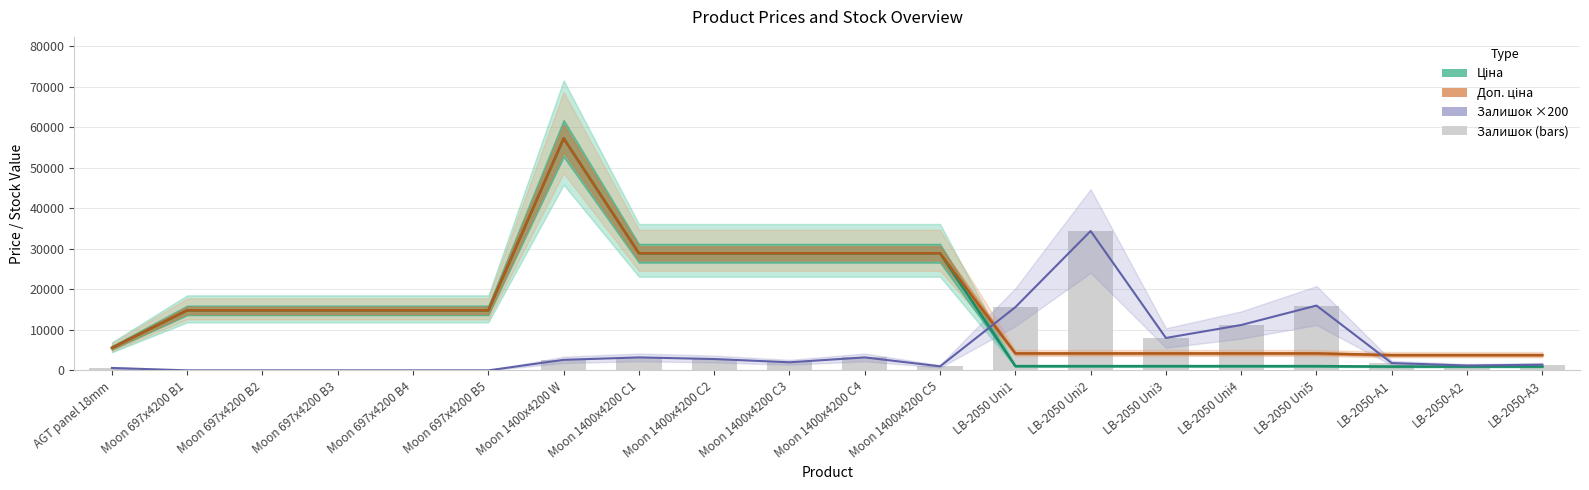

At which label does Доп. ціна first exceed 14817?

Moon 697x4200 B1